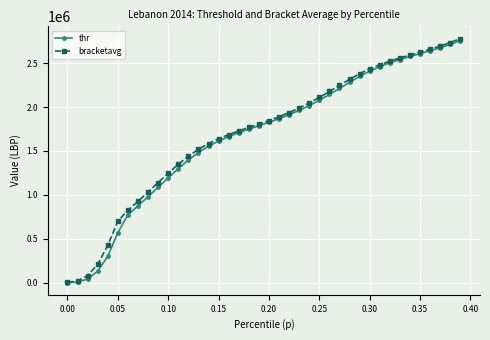

What are all the series names shown in the legend?

thr, bracketavg